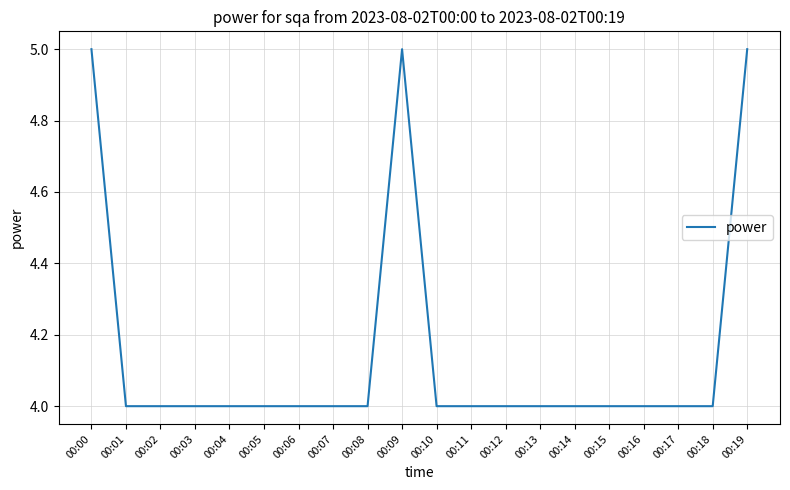

The chart shows a value of 6 at 00:15. True or false?

False